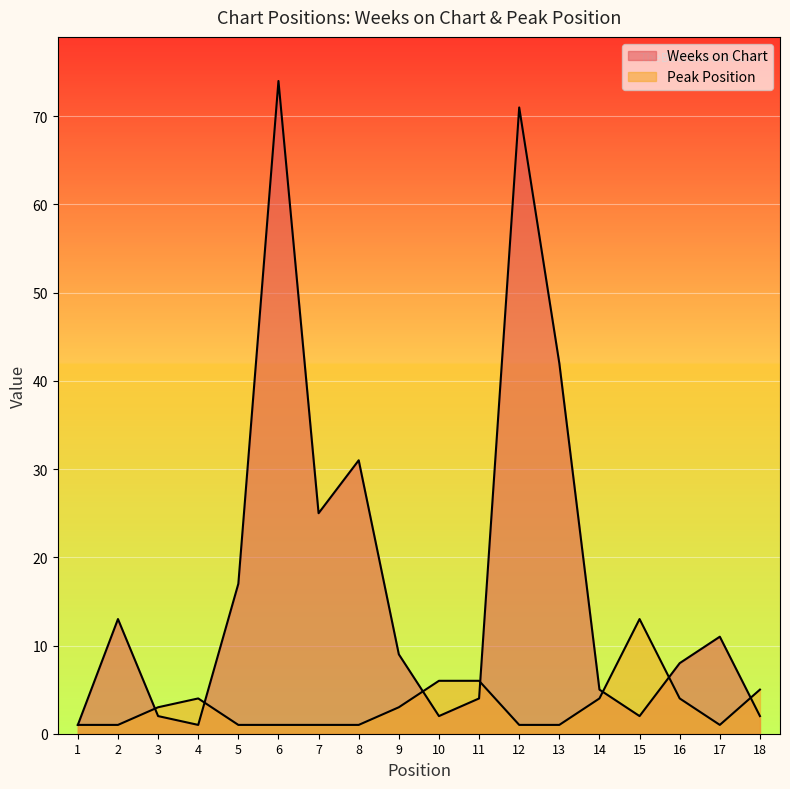

What is the lowest value of the Weeks on Chart series?

1